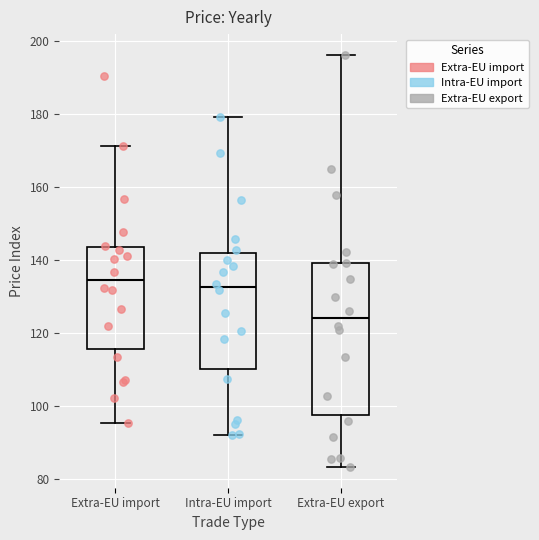

Reading left to right, read every box against the y-axis: the position of its median line, the range the box covers, and the ends of its whiskers. The values are not printed on the chart, so give them approximately, as read against the axis.

Extra-EU import: median 134, box 116 to 144, whiskers 96 to 172
Intra-EU import: median 132, box 110 to 142, whiskers 92 to 180
Extra-EU export: median 124, box 98 to 140, whiskers 84 to 196